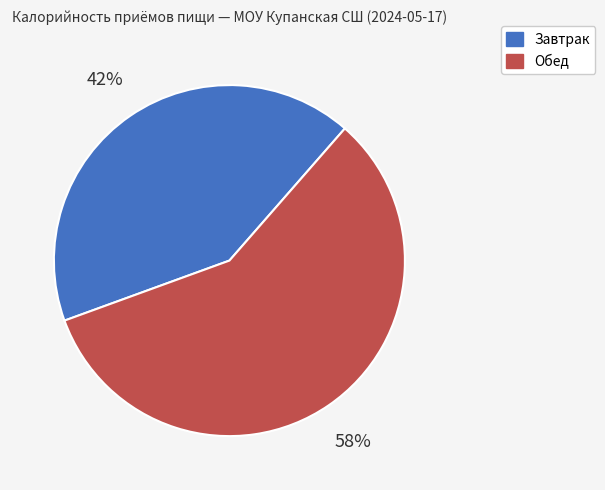

Which slice is the smallest?

Завтрак